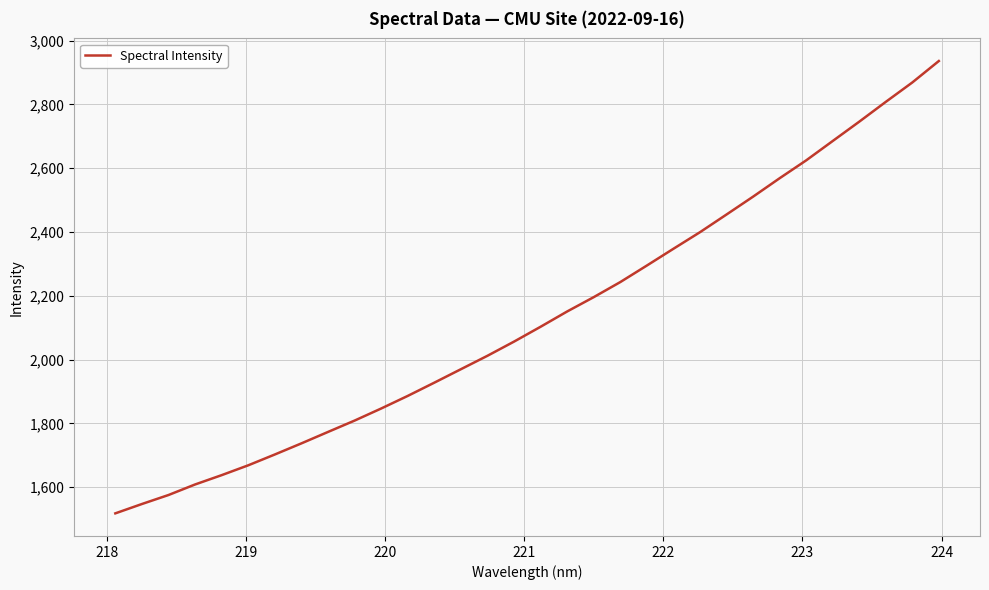

What is the difference between the maximum and minimum values?

1418.4